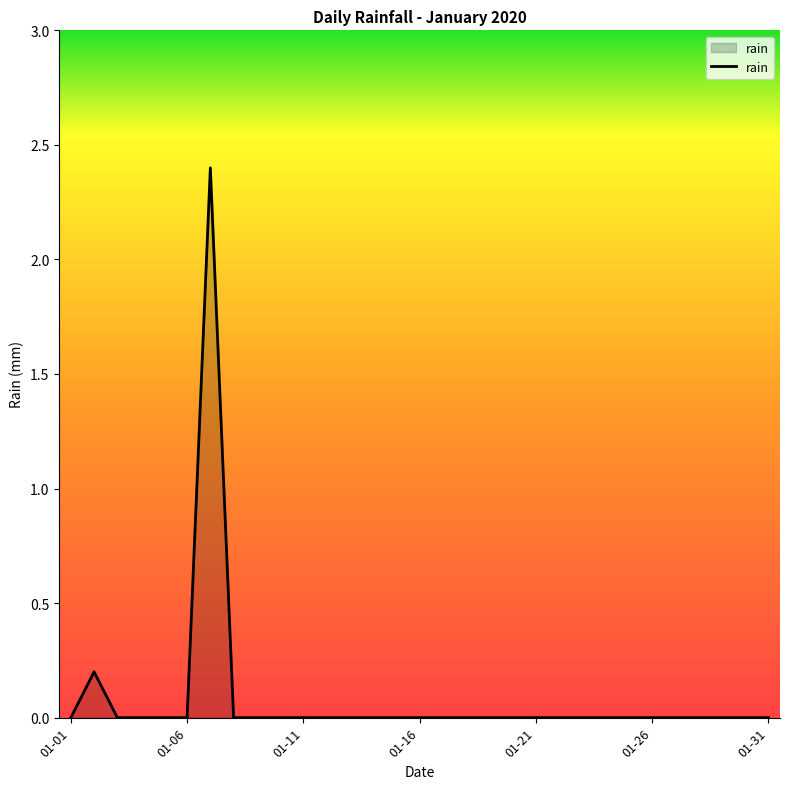

What is the difference between the maximum and minimum values?

2.4